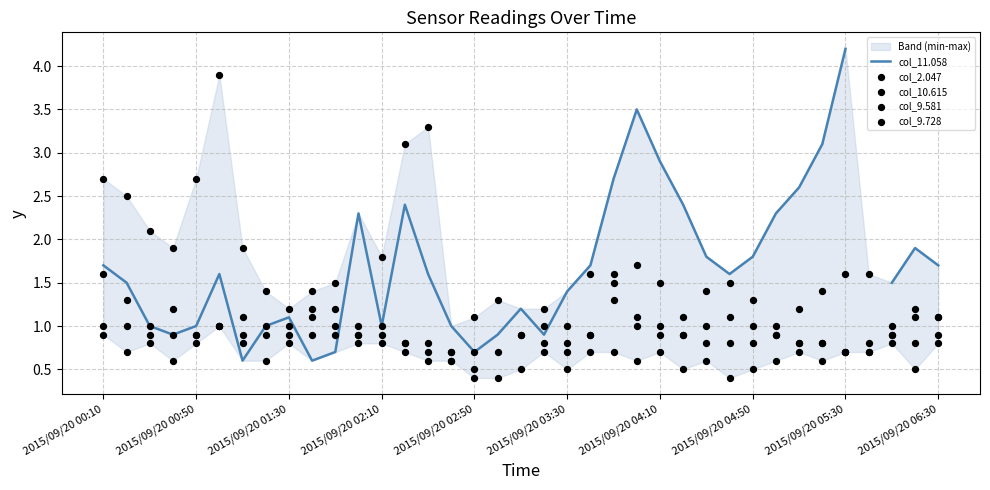

What are all the series names shown in the legend?

col_11.058, col_2.047, col_10.615, col_9.581, col_9.728